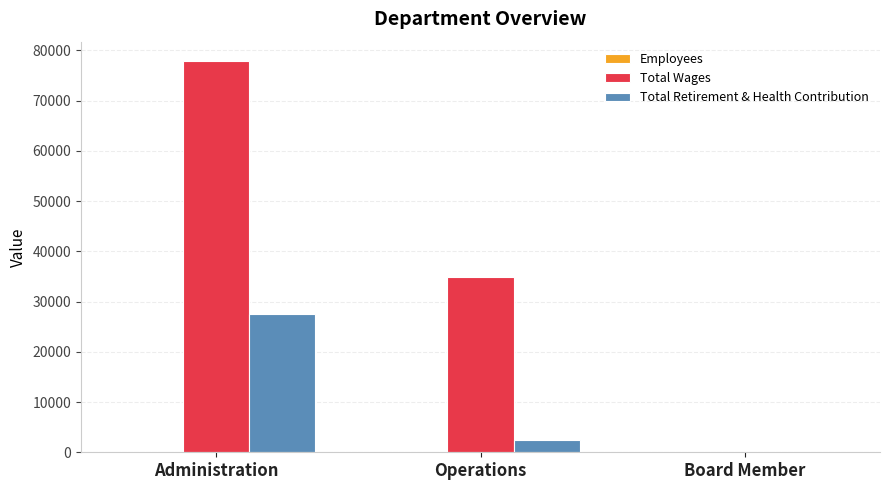

Are the bars grouped side by side (vs. stacked)?

Yes